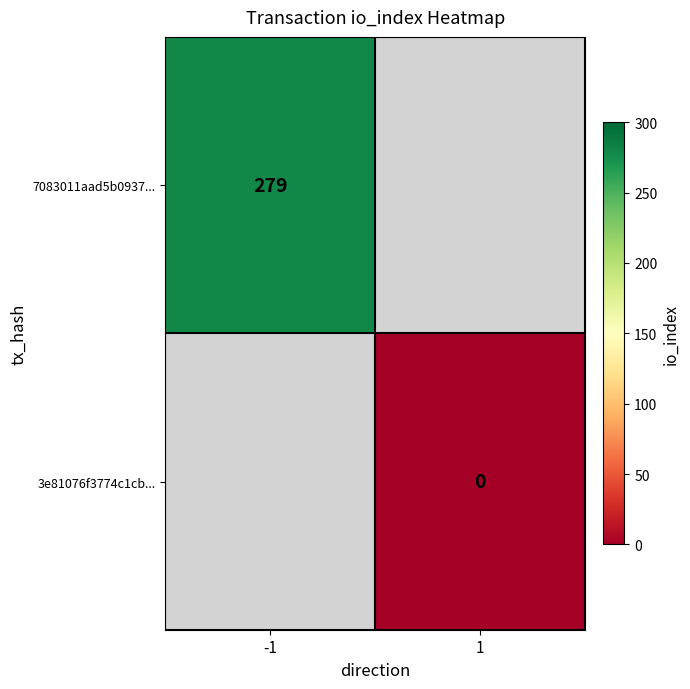

The value of 7083011aad5b0937... at -1 is 279. True or false?

True